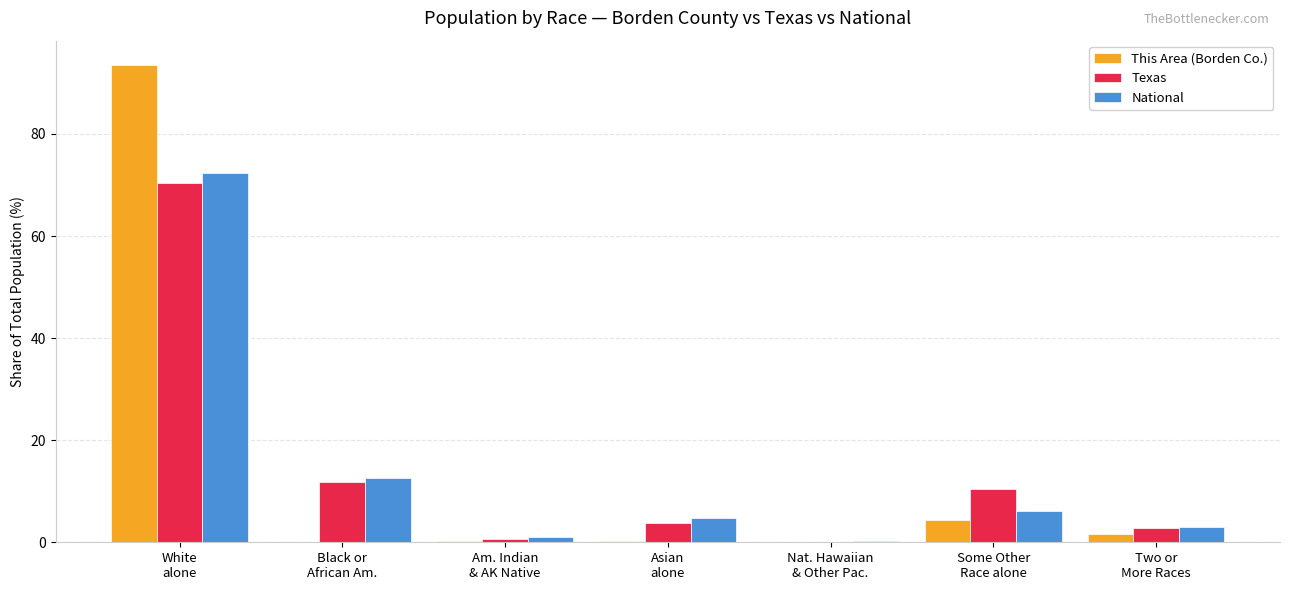

Is the value of National at Am. Indian
& AK Native greater than the value of Texas at White
alone?

No